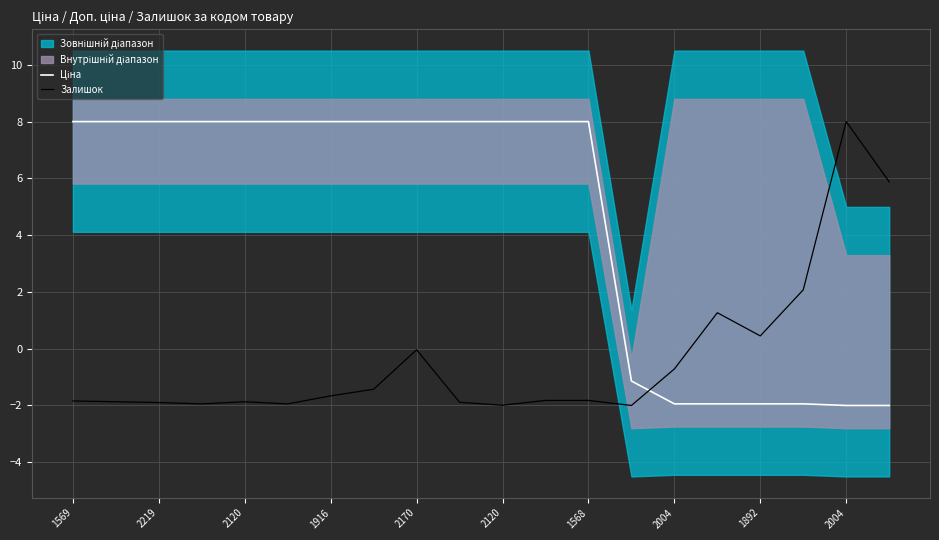

What is the average value of the Залишок series?

-0.4